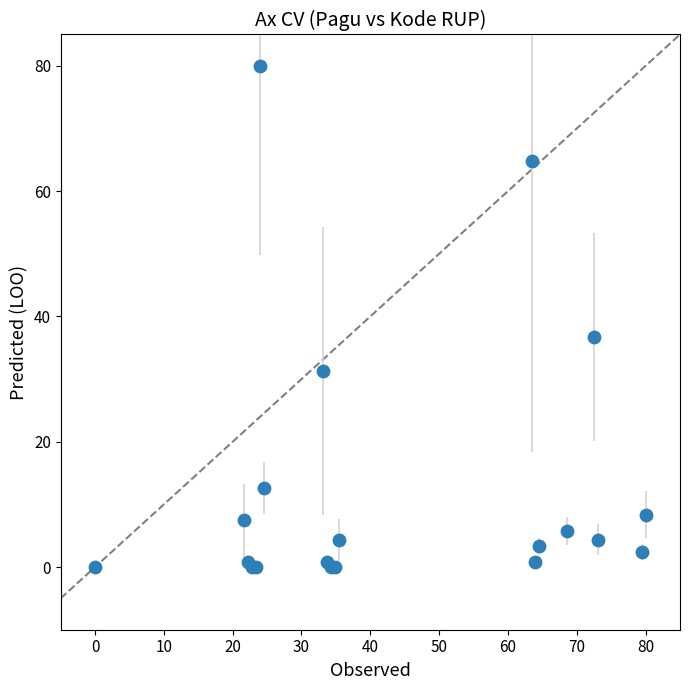

What Y value in the scatter plot is closest to 40?

36.7